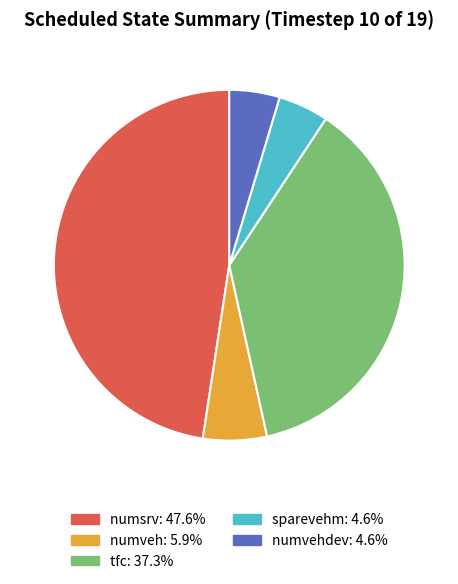

Is there a majority slice in this chart?

No